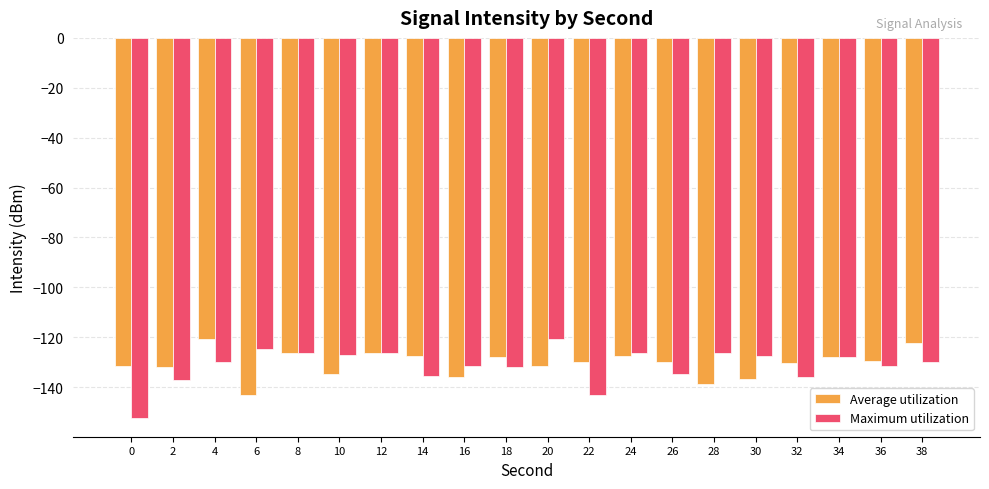

Count the number of data series in this chart.

2